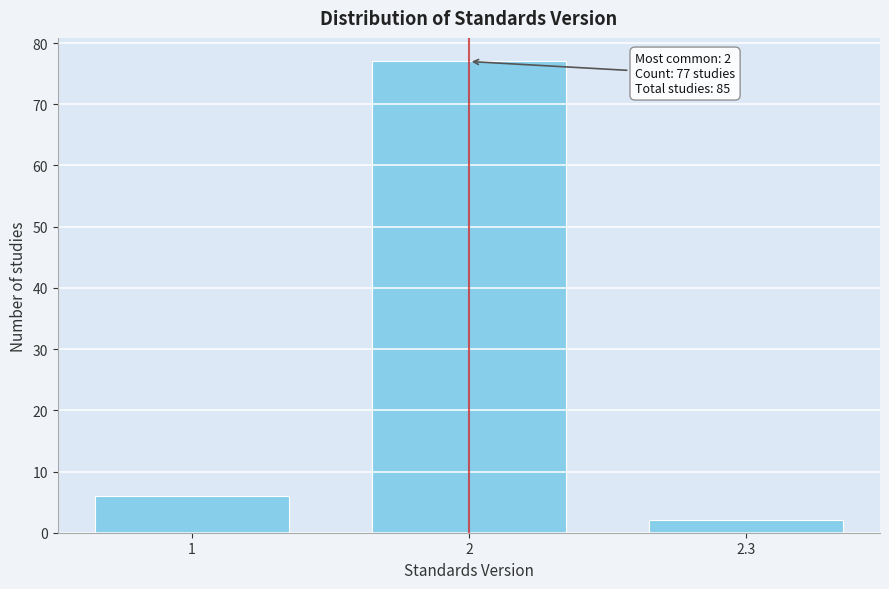

Reading right to left, list all the values displayed in this chart.

2	77	6